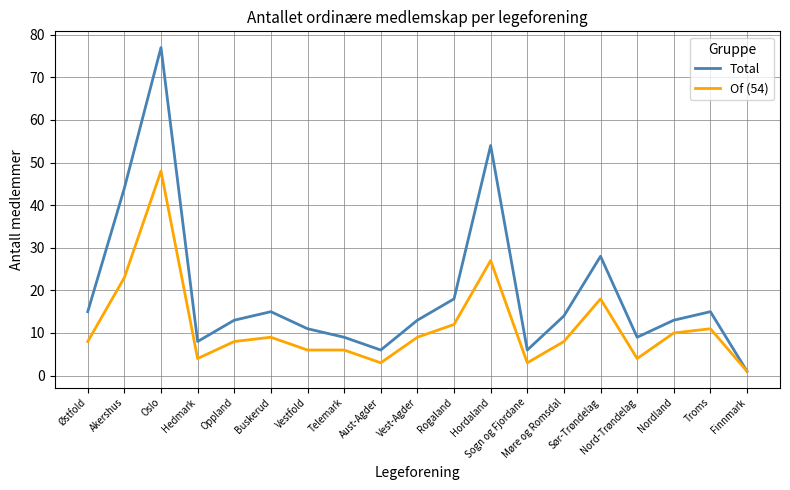

At how many categories does at least one series exceed 70?

1